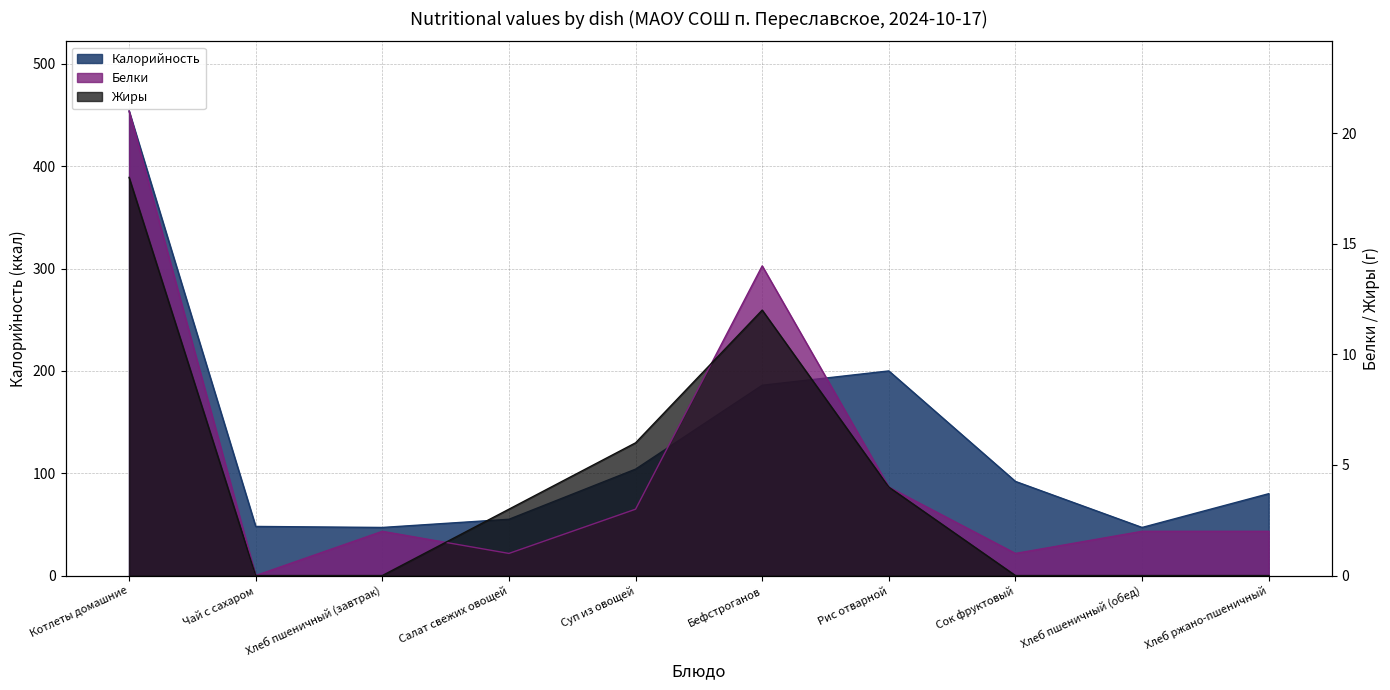

What is the difference between the Жиры values at Котлеты домашние and Бефстроганов?

6